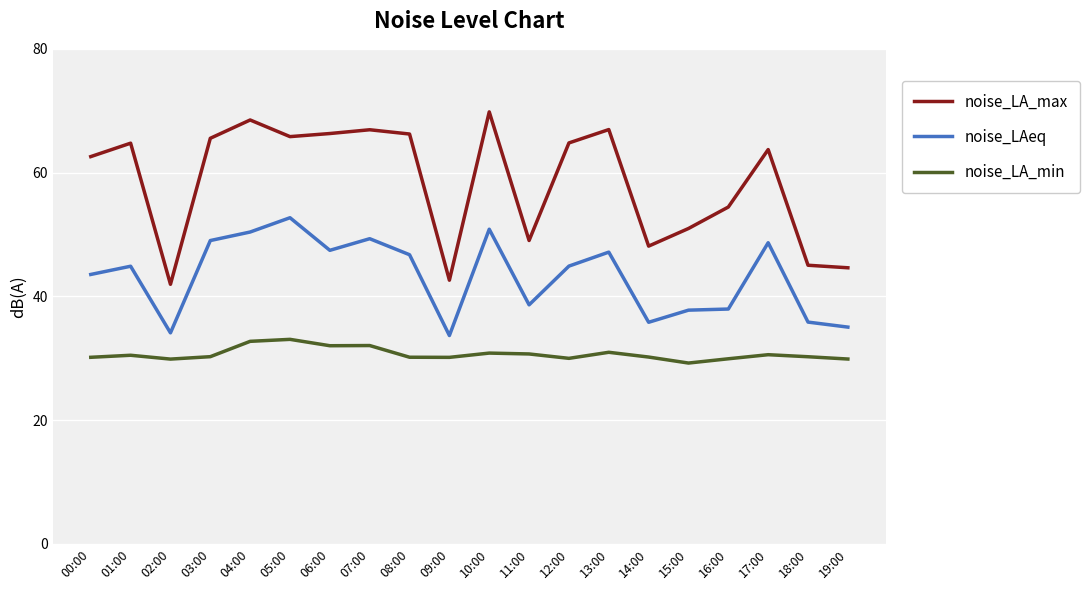

What is the difference between the highest and lowest values at 06:00?

34.3